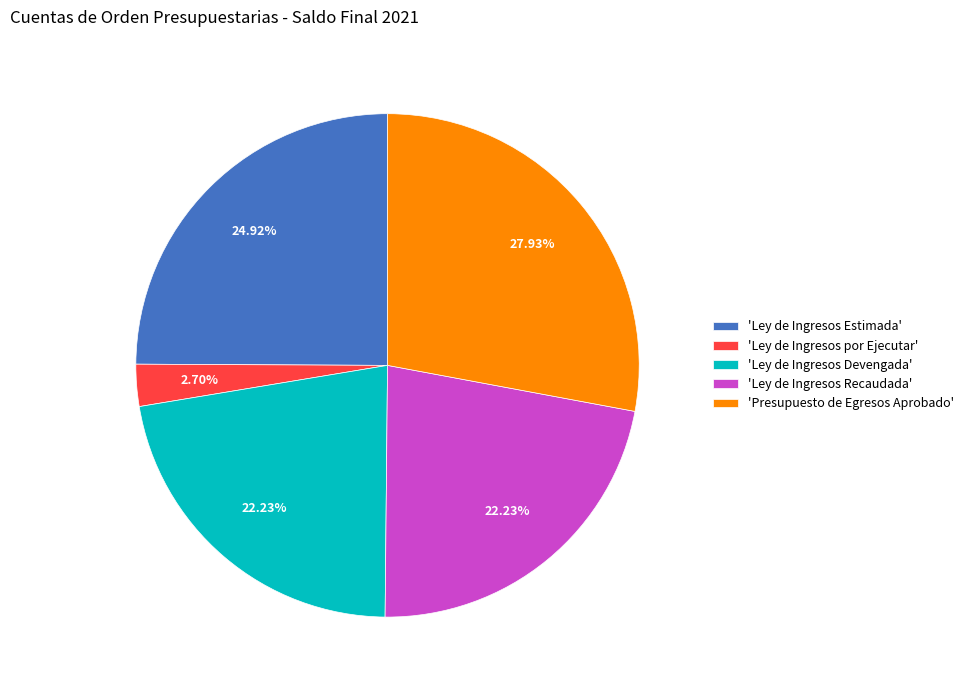

Is 'Ley de Ingresos Estimada' the majority of the pie?

No